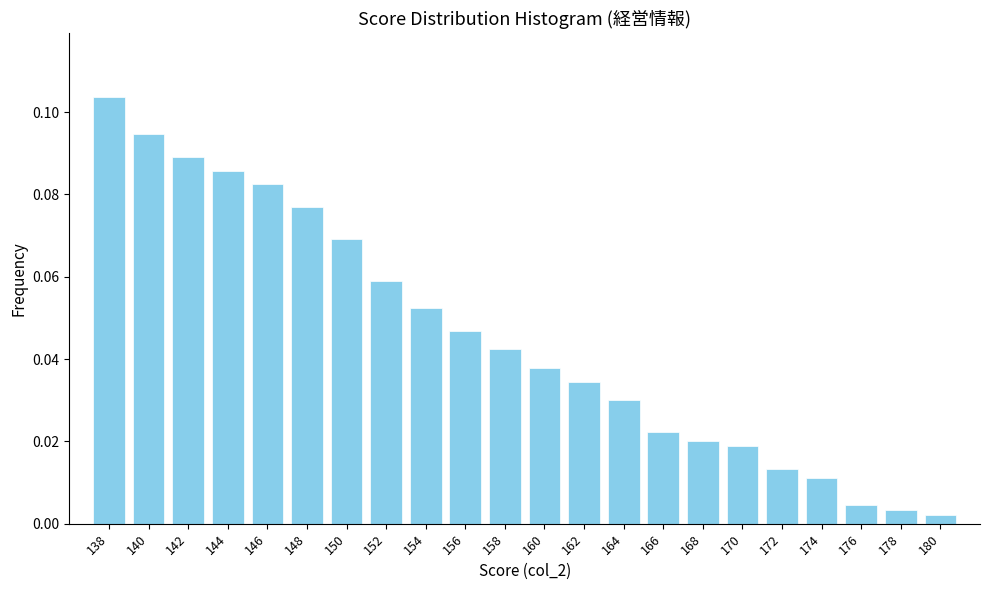

At which category does the chart reach its peak across all series?

138